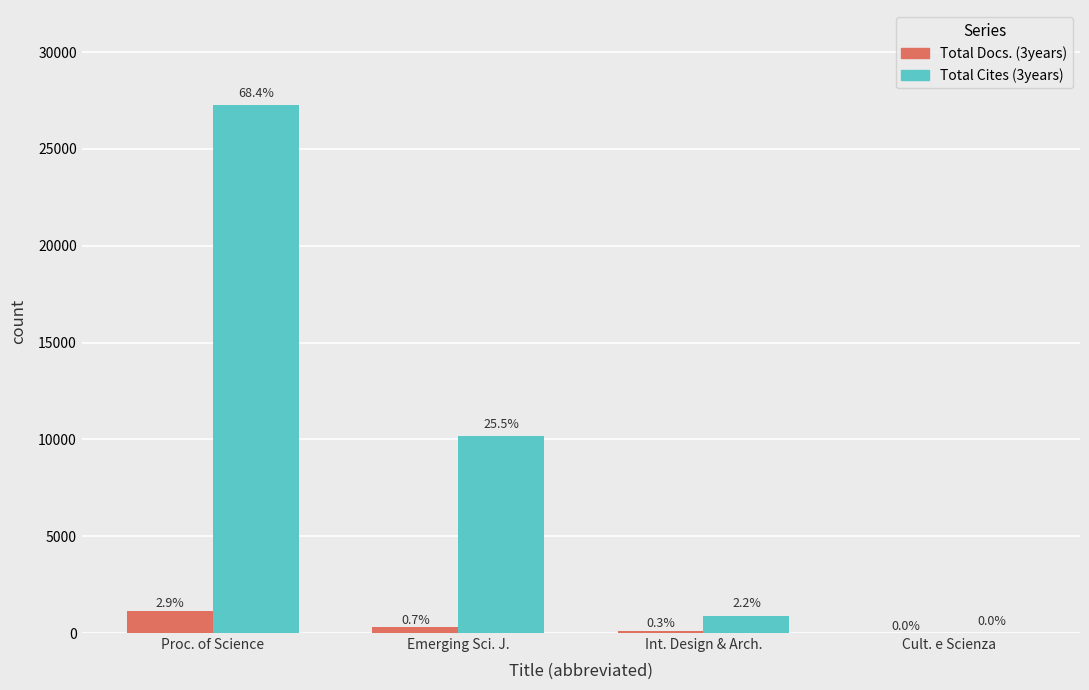

Reading left to right, extract all data points from this chart.

Total Docs. (3years): Proc. of Science=1155	Emerging Sci. J.=289	Int. Design & Arch.=120	Cult. e Scienza=0
Total Cites (3years): Proc. of Science=27262	Emerging Sci. J.=10158	Int. Design & Arch.=896	Cult. e Scienza=0